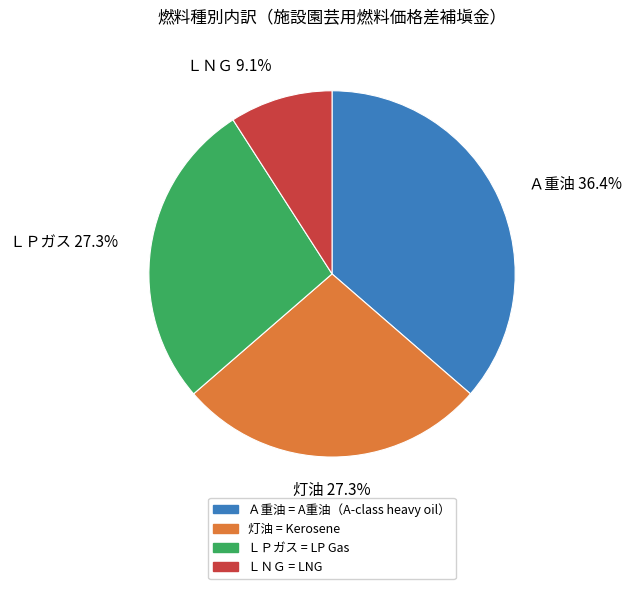

What is the ratio of the value at Ａ重油 to the value at ＬＰガス?

1.3